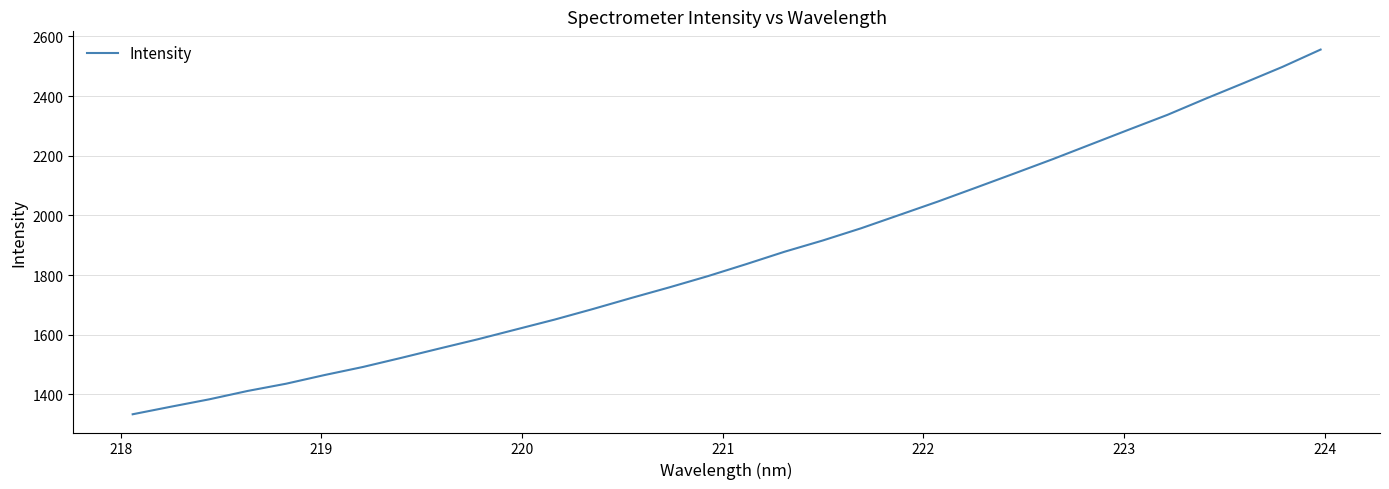

What is the maximum value shown in the chart?

2556.1